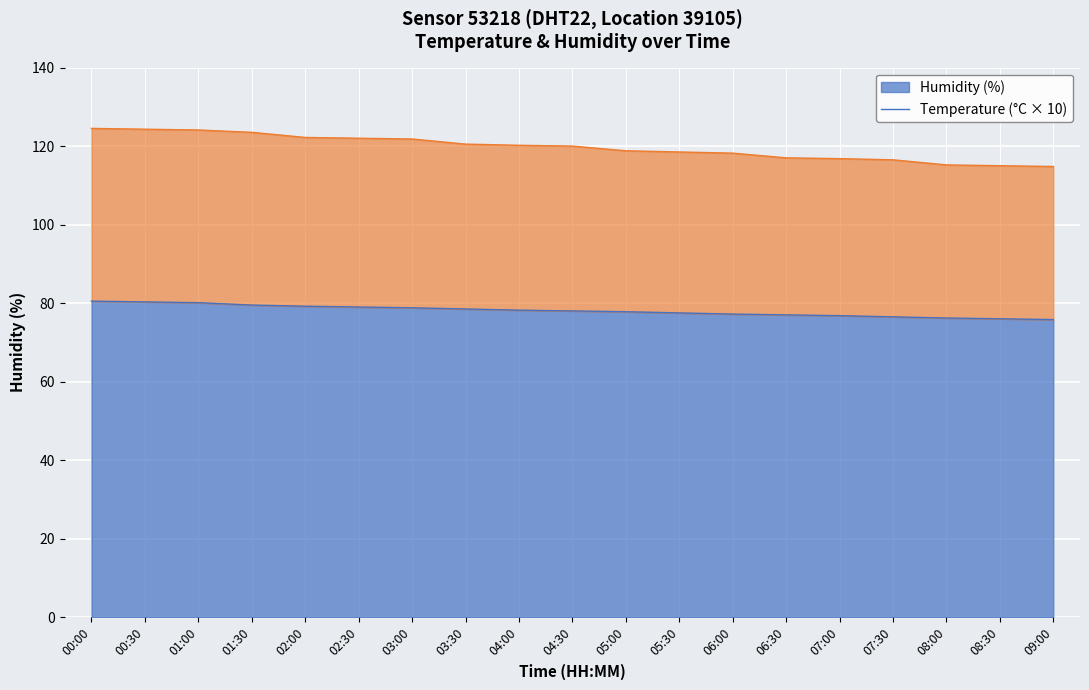

Which series has the largest total across all categories?

temperature